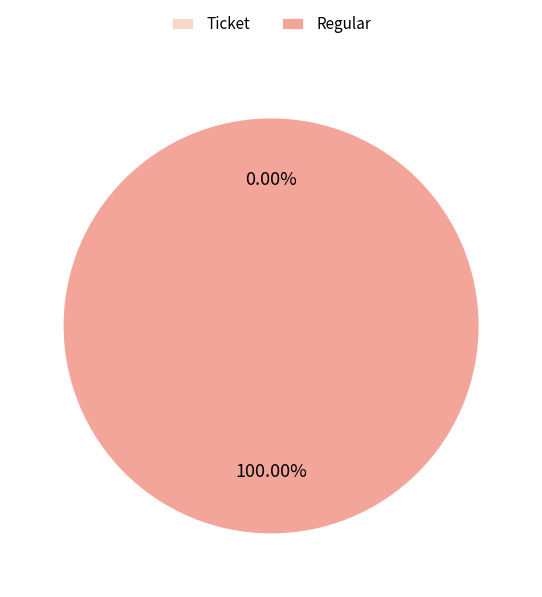

What is the total percentage of Regular and Ticket?

100.0%